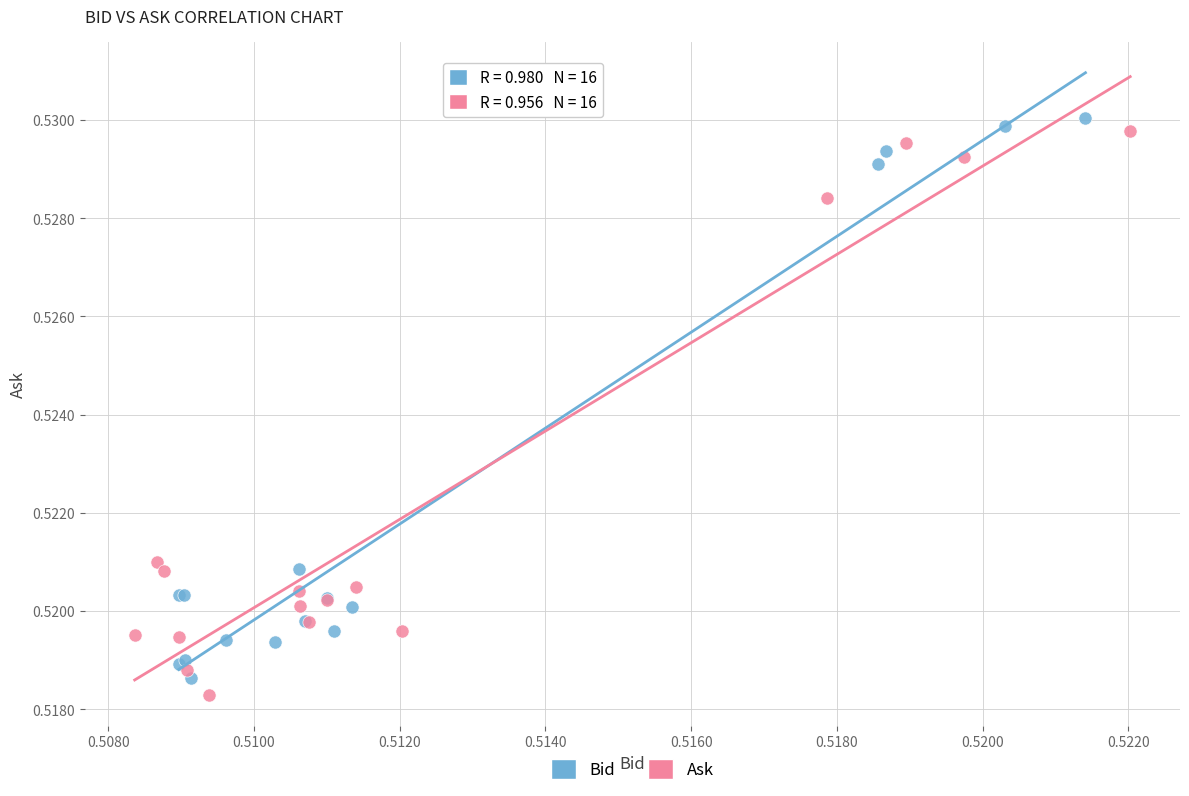

What are all the series names shown in the legend?

Bid, Ask